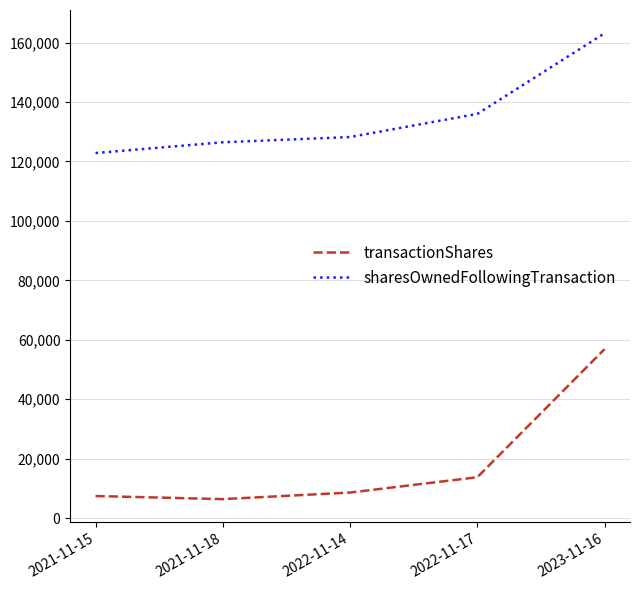

At which label does transactionShares reach its peak?

2023-11-16